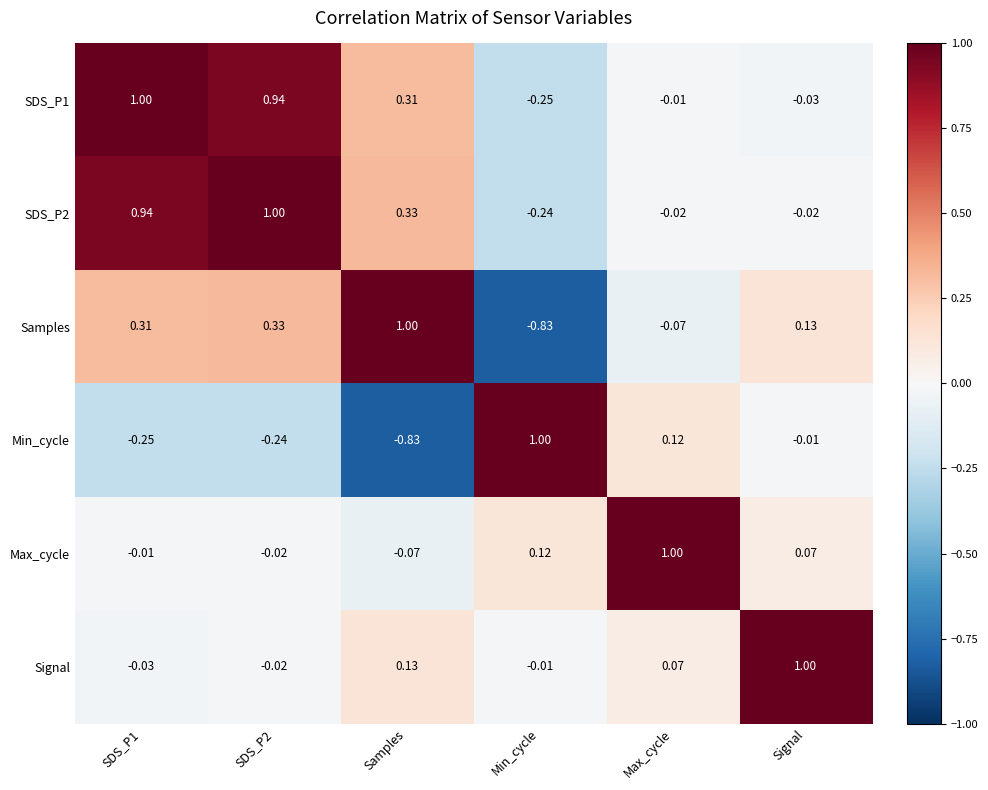

Which series has the largest total across all categories?

SDS_P2